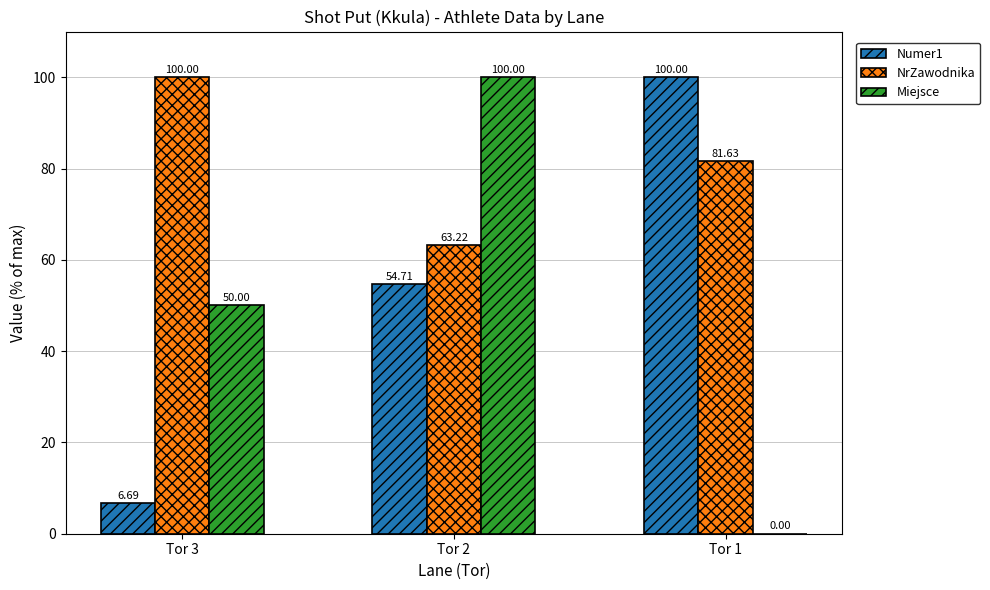

What is the maximum value shown in the chart?

100.0